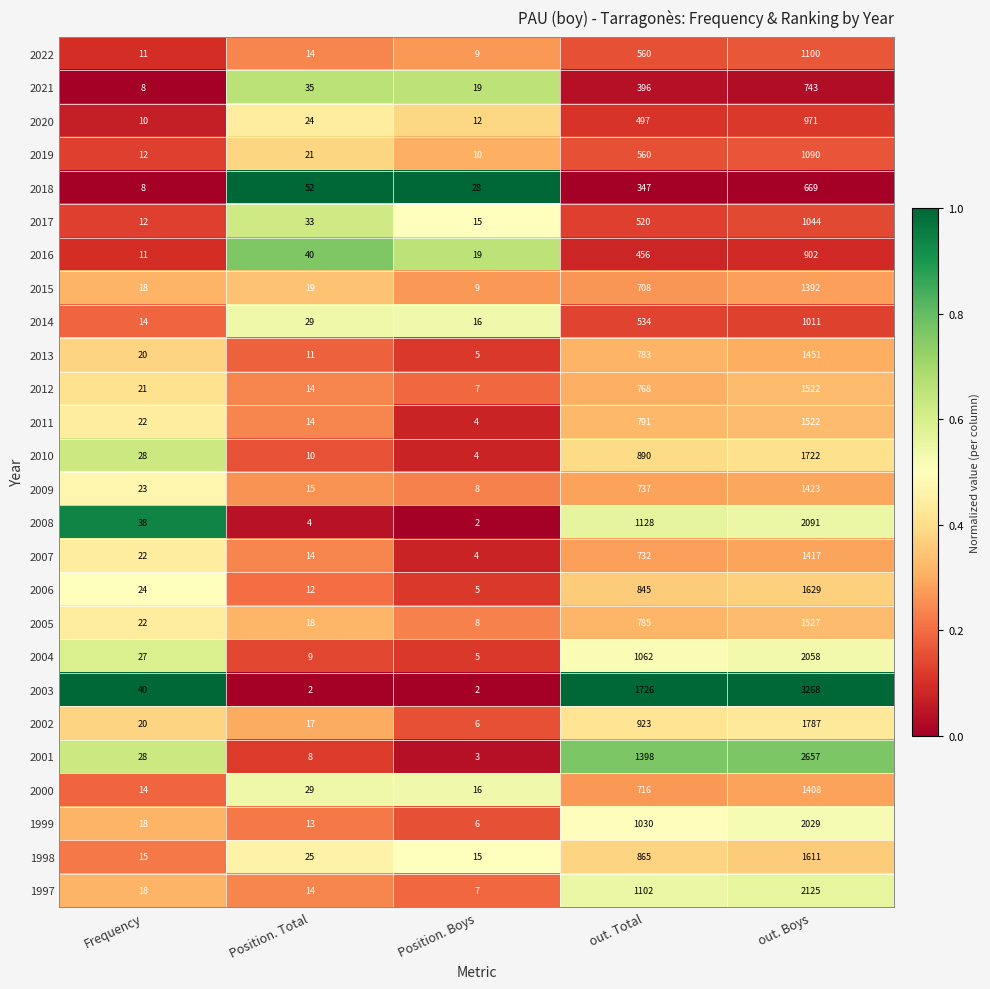

Is the value of 2014 at Position. Total greater than the value of 2020 at Position. Boys?

Yes